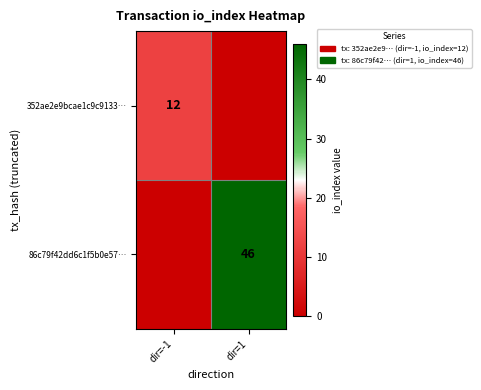

At which category is the sum across all series the highest?

dir=1